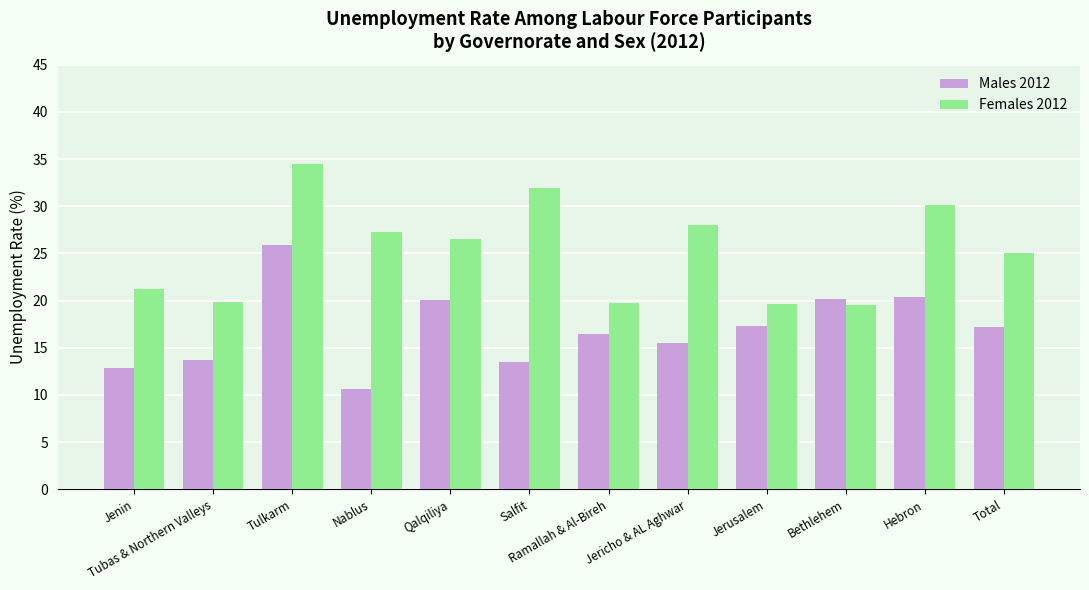

At Jerusalem, list the series in order from smallest to largest.

Males 2012, Females 2012